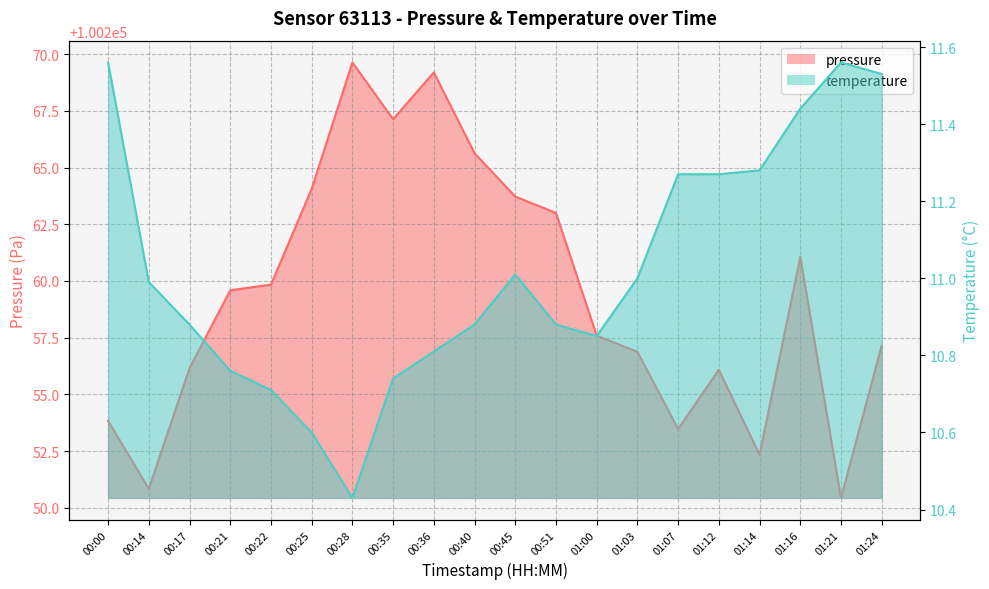

True or false: pressure and temperature cross at least once.

False